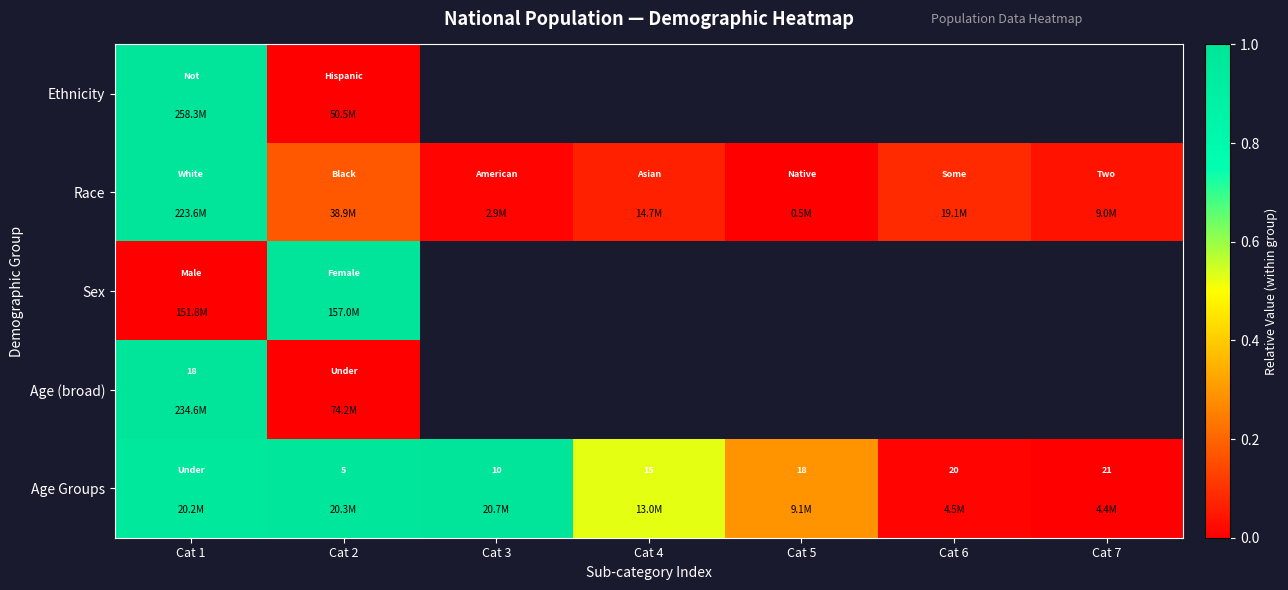

Is the value of Ethnicity at Cat 4 greater than the value of Age Groups at Cat 5?

No